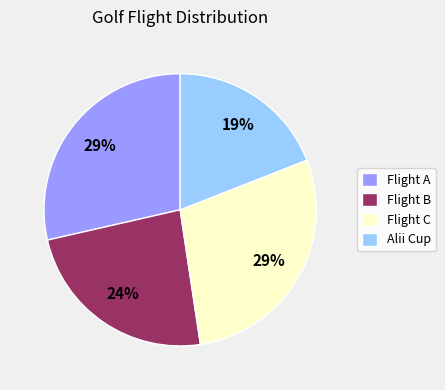

Is it true that Alii Cup is 19% of the pie?

True